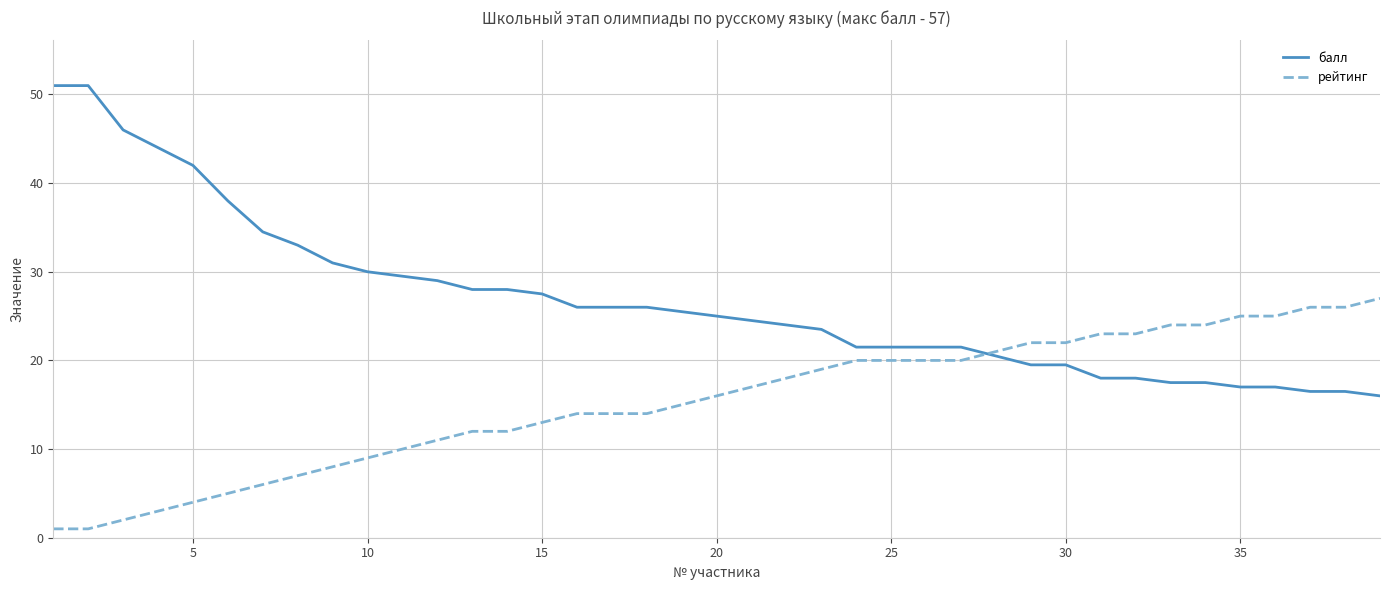

Which series has the widest spread of values?

балл